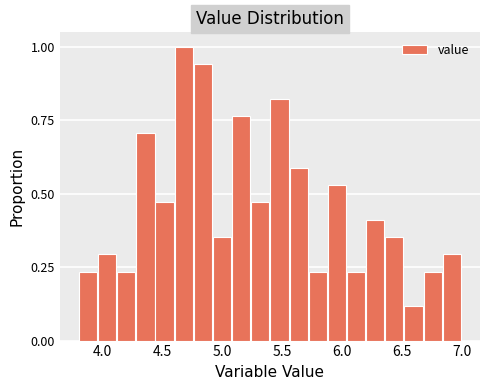

Read against the x-axis, roughly where is the centre of the tallest bar?

4.70